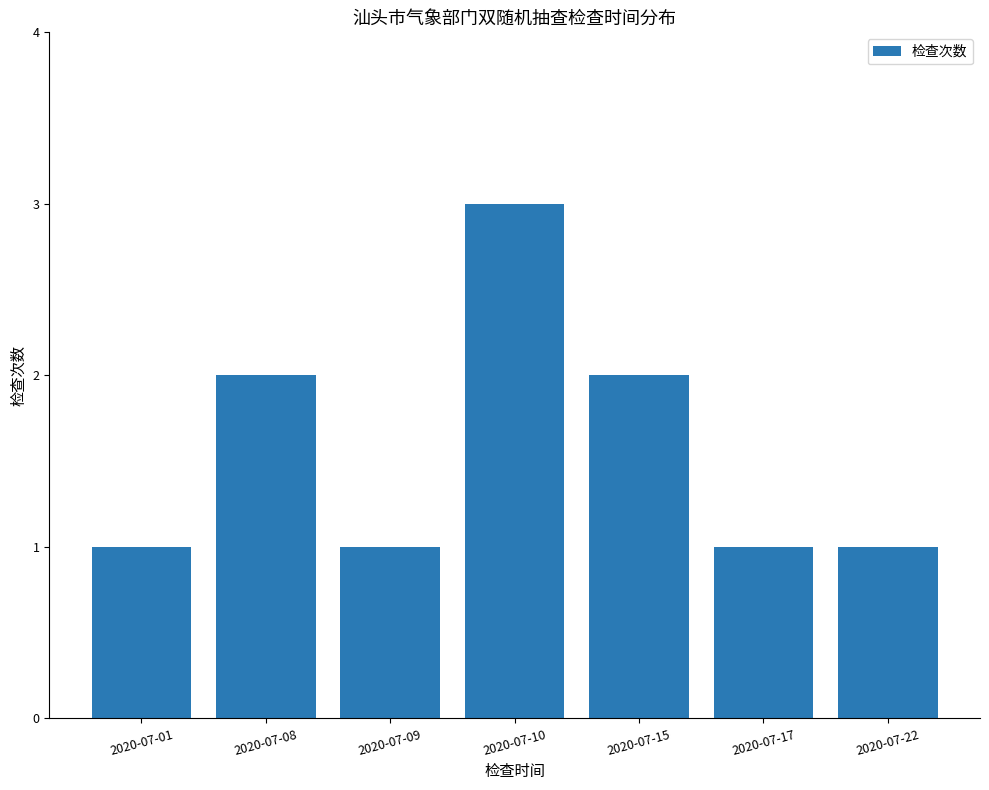

What is the change in value from 2020-07-08 to 2020-07-22?

-1